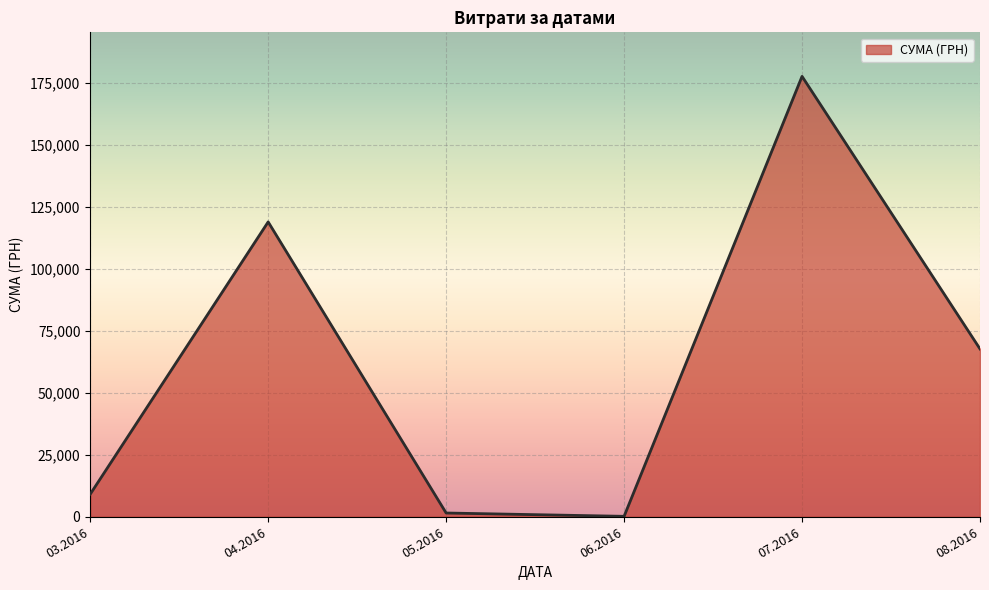

What is the change in value from 04.2016 to 07.2016?

+58647.1